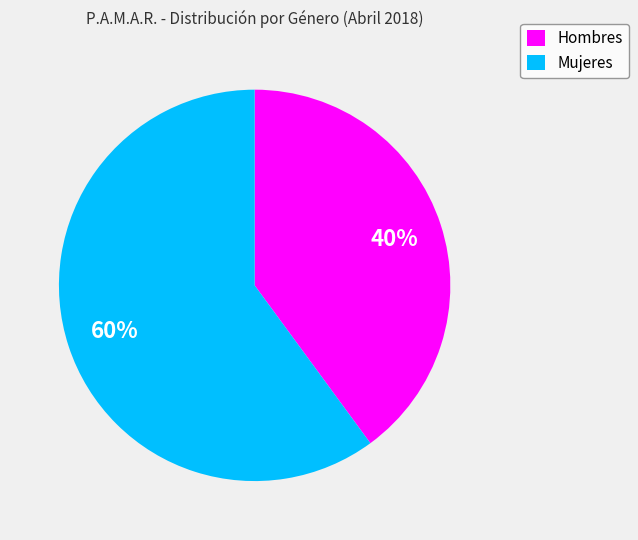

Is it true that Mujeres is 48% of the pie?

False